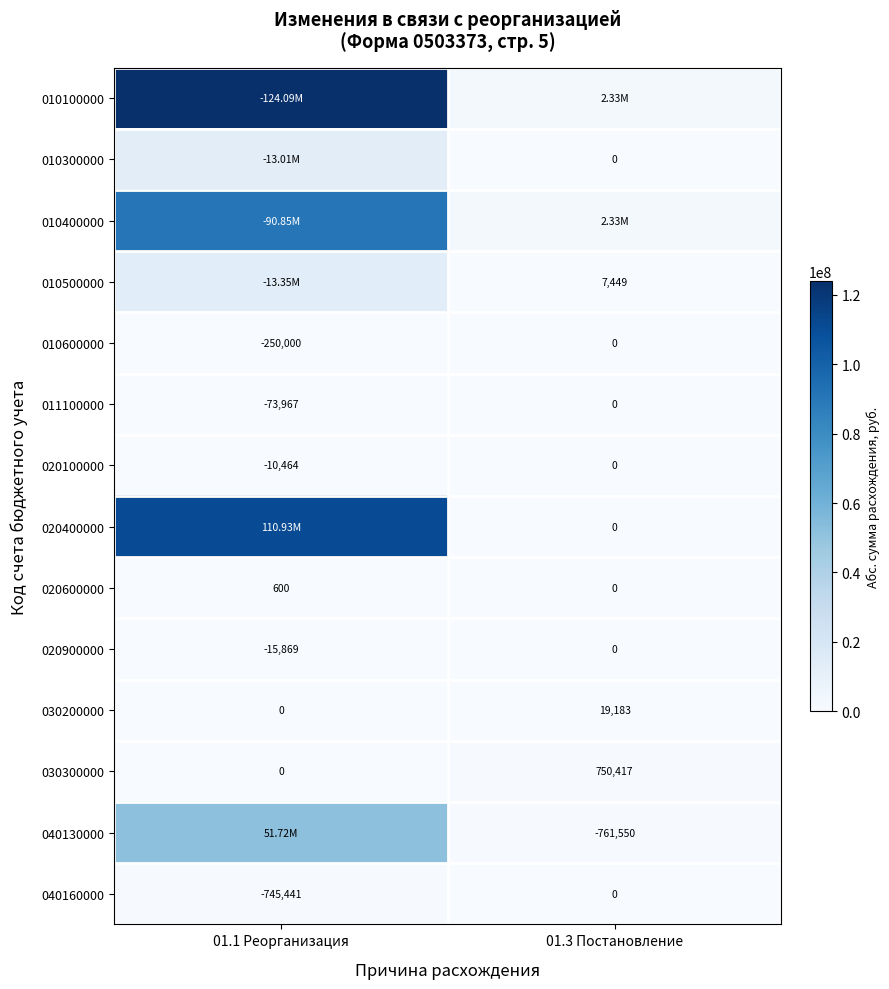

What is the difference between the maximum and minimum values in the 030200000 series?

19183.1